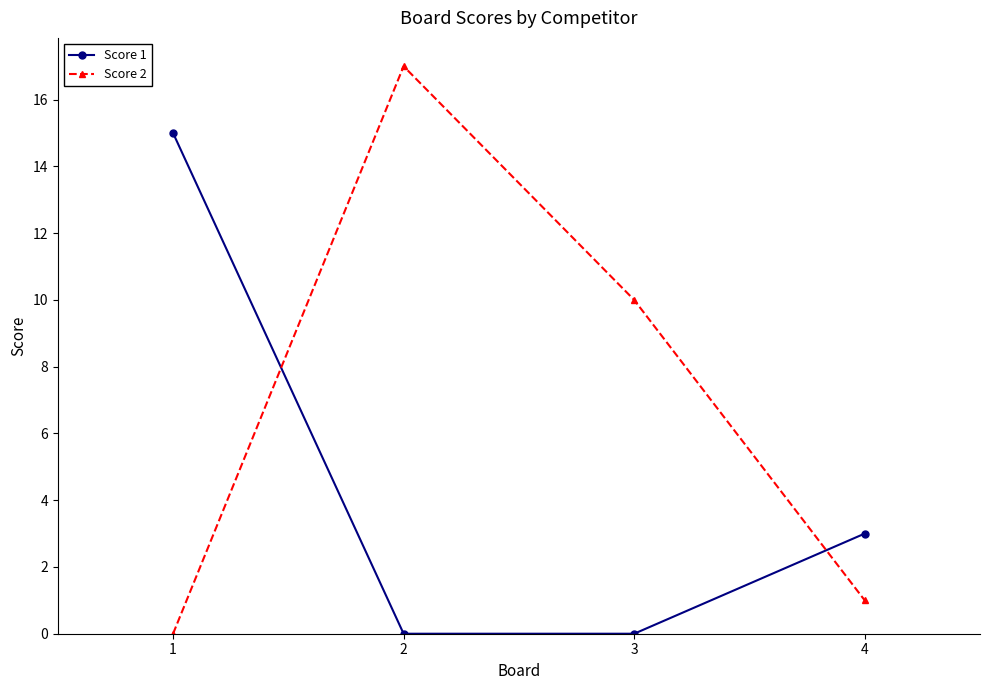

The Score 2 series shows 23 at 2. True or false?

False